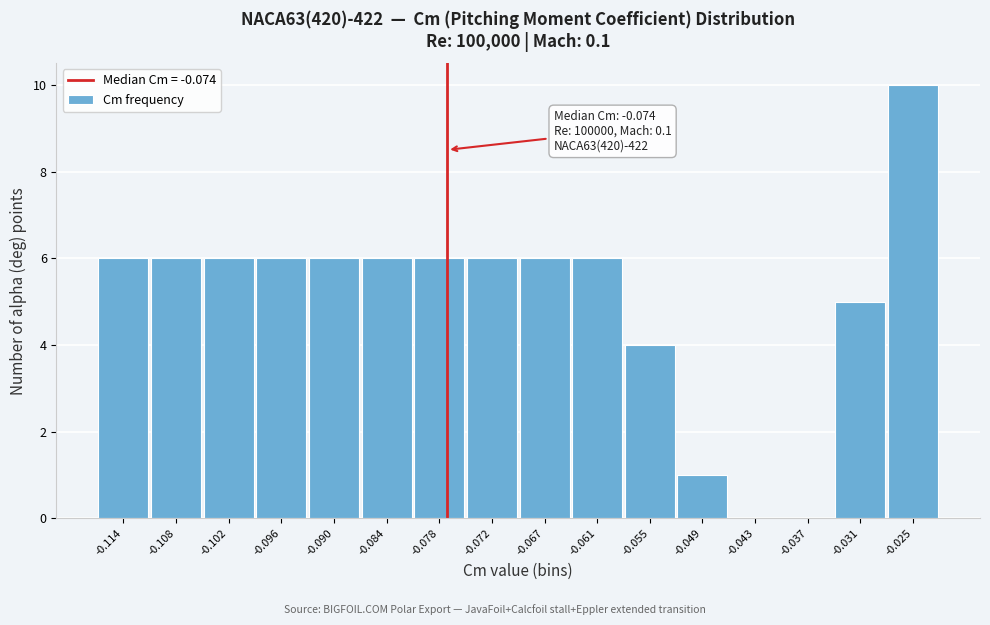

Reading left to right, list all the values displayed in this chart.

-0.114=6	-0.108=6	-0.102=6	-0.096=6	-0.090=6	-0.084=6	-0.078=6	-0.072=6	-0.067=6	-0.061=6	-0.055=4	-0.049=1	-0.043=0	-0.037=0	-0.031=5	-0.025=10